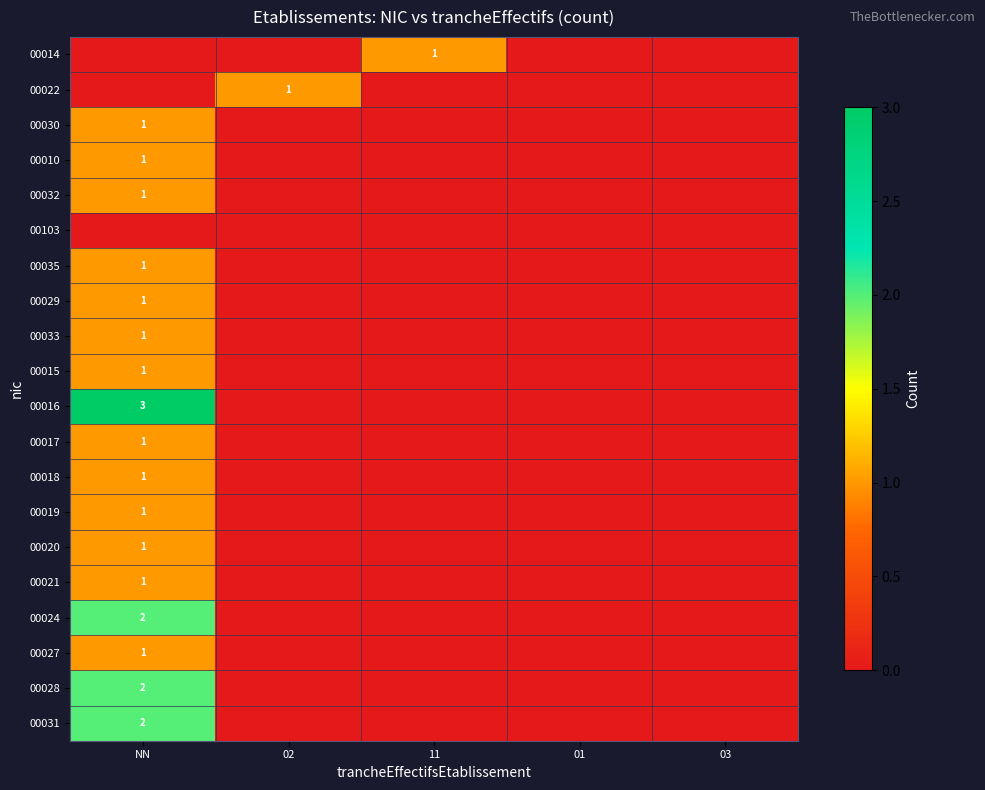

Is it true that 00033 equals 1 at 01?

False